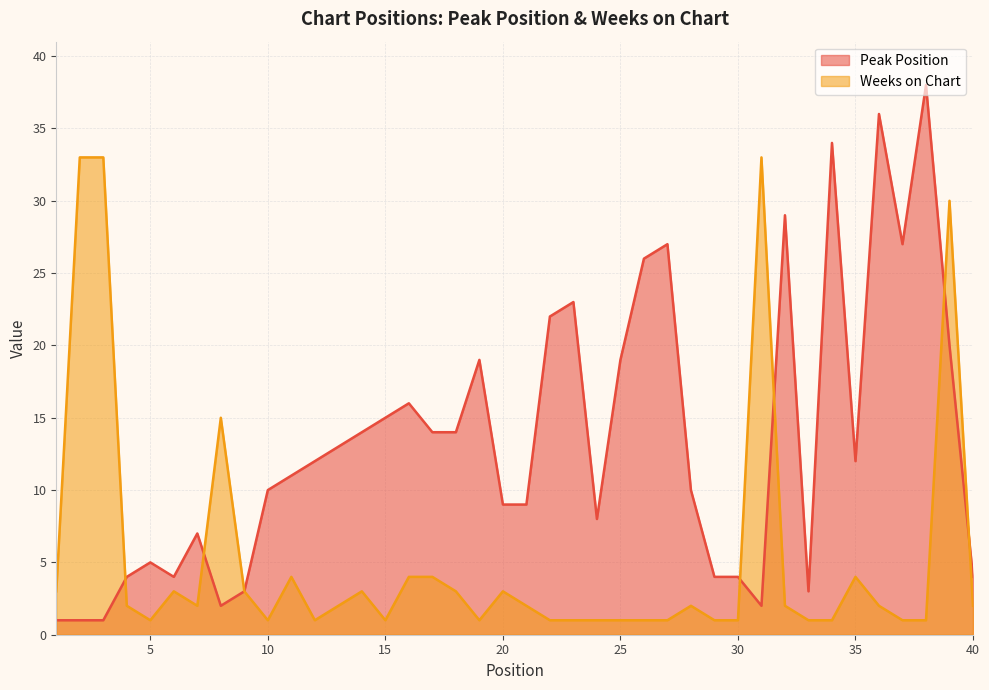

True or false: Weeks on Chart and Peak Position intersect in this chart.

True